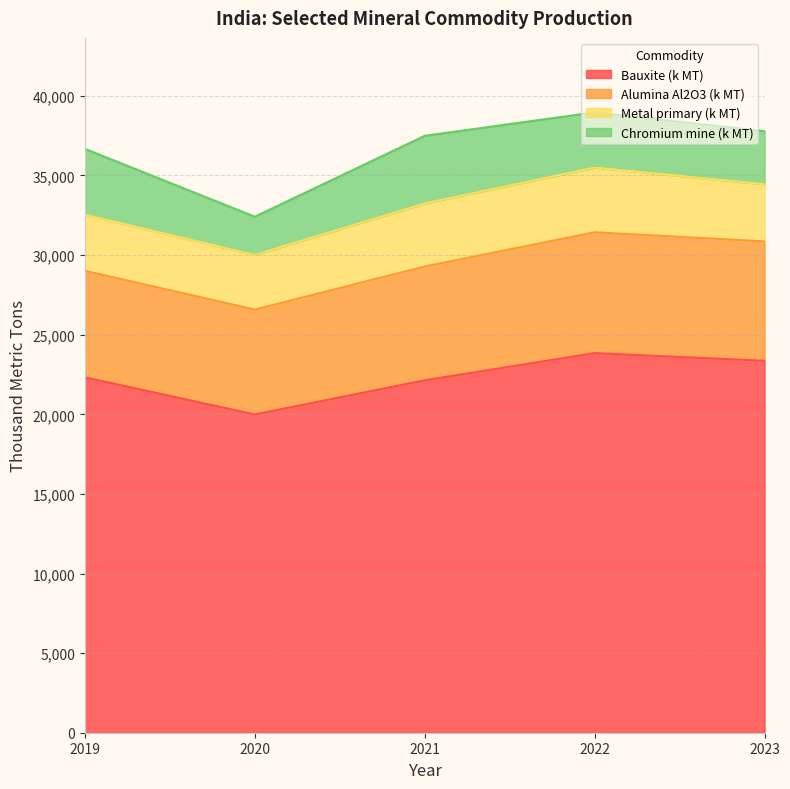

Reading right to left, what are all the values shown in this chart?

Bauxite (k MT): 2023=23361	2022=23843	2021=22136	2020=19988	2019=22321
Alumina Al2O3 (k MT): 2023=7497	2022=7590	2021=7146	2020=6590	2019=6690
Metal primary (k MT): 2023=3590	2022=4064	2021=3962	2020=3431	2019=3524
Chromium mine (k MT): 2023=3334	2022=3470	2021=4249	2020=2402	2019=4139